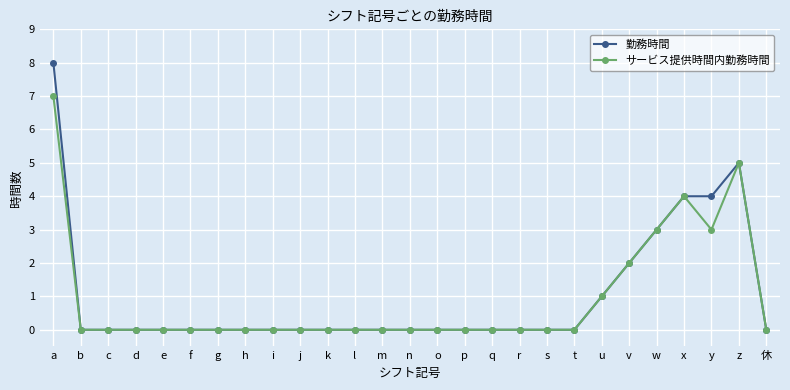

Which series has the widest spread of values?

勤務時間